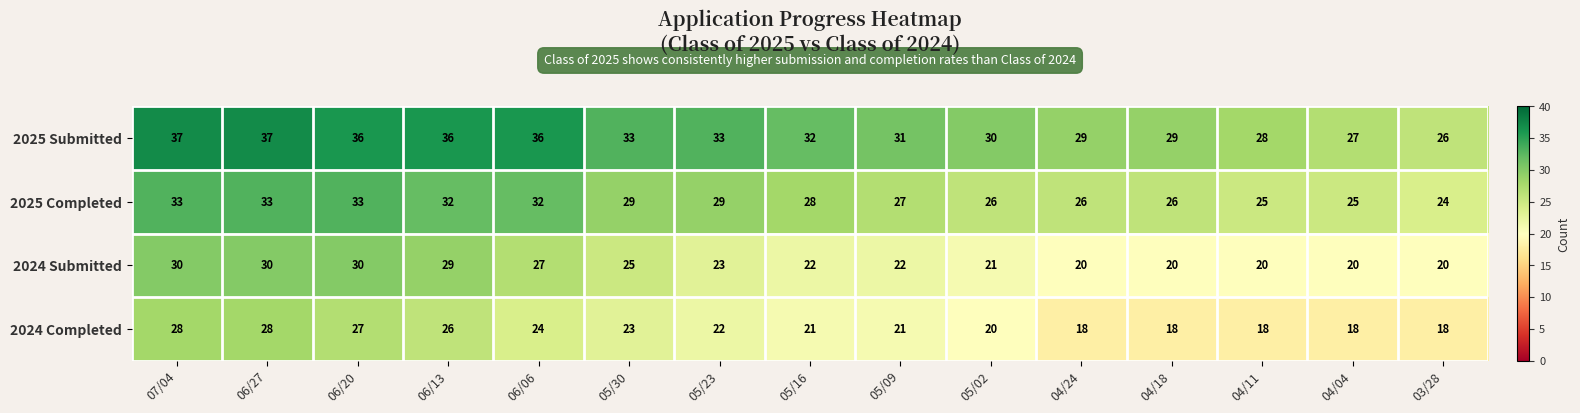

How many values in the 2025 Submitted series are below 32?

7